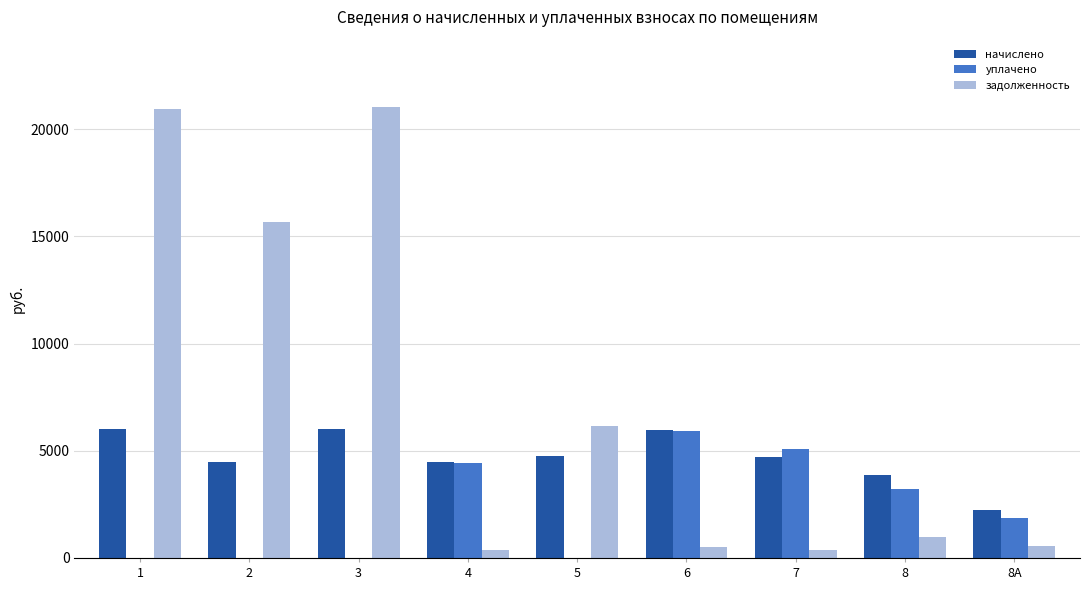

Which series has the largest total across all categories?

задолженность